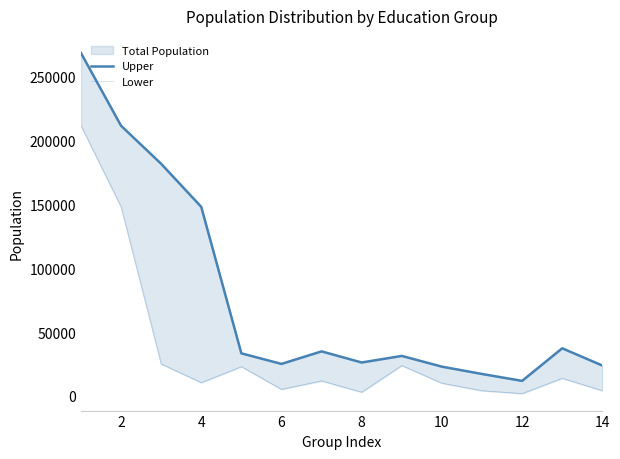

List the series in order of their overall mean, lowest first.

Lower, Upper